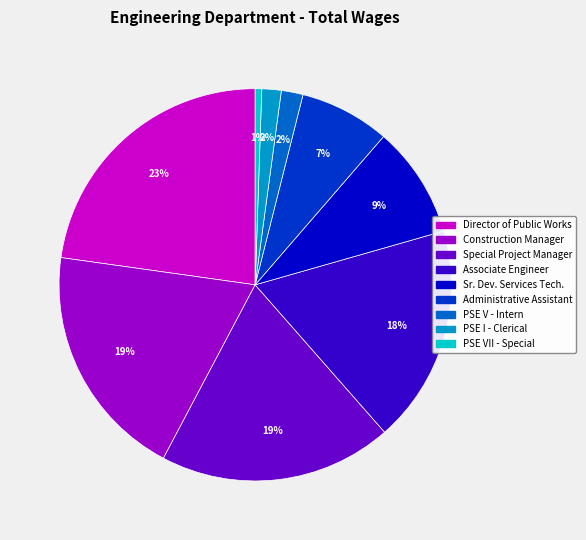

To the nearest percent, what is the average slice percentage?

11%